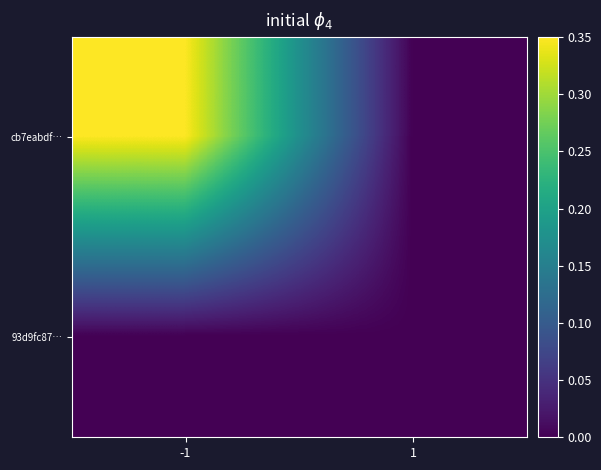

What is the spread (max minus min) of values at -1?

0.3